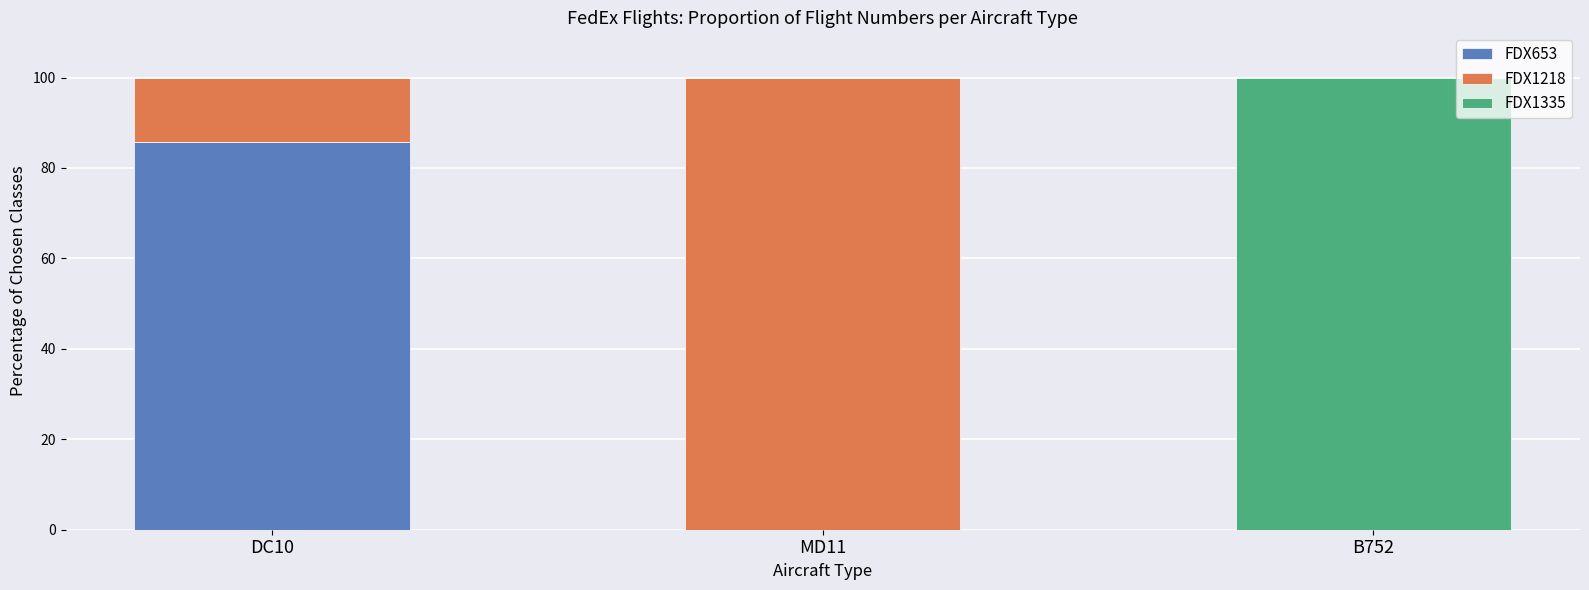

The value of FDX653 at B752 is 0.0. True or false?

True